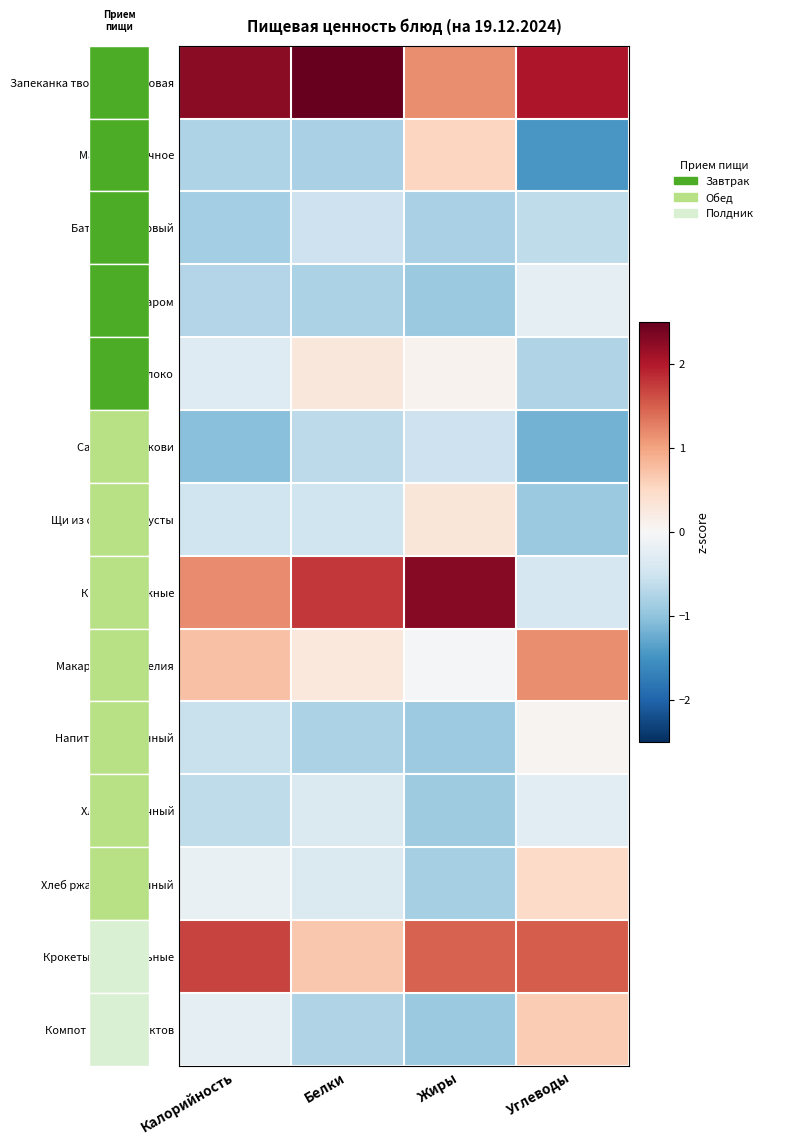

Which series changed the most between Жиры and Углеводы?

Котлеты Нежные